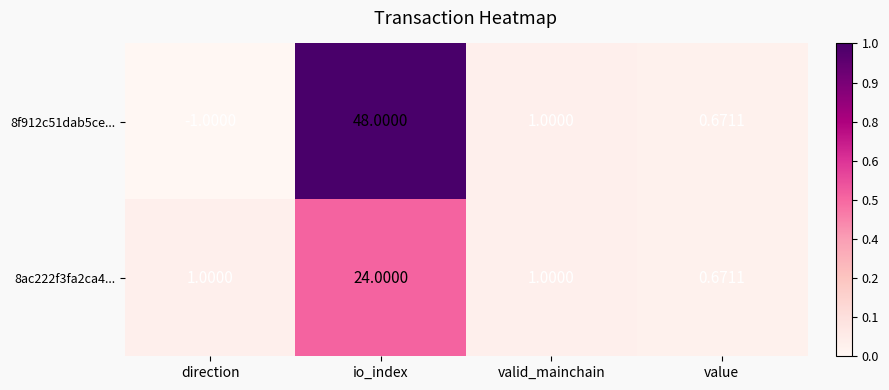

Which category has the lowest value in the 8f912c51dab5ce... series?

direction